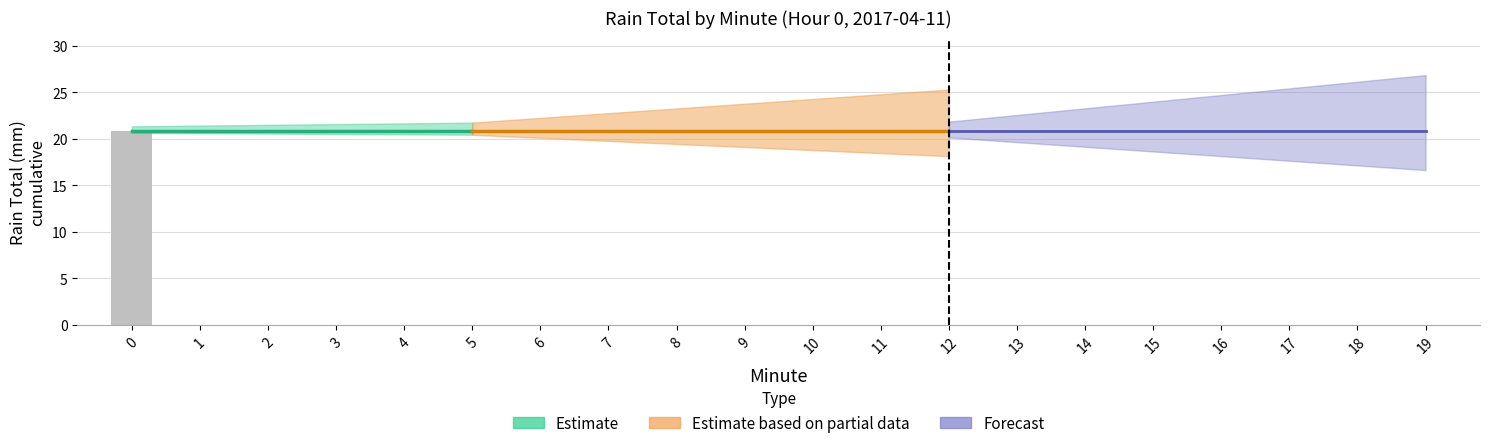

The value at 13 is -8.9. True or false?

False